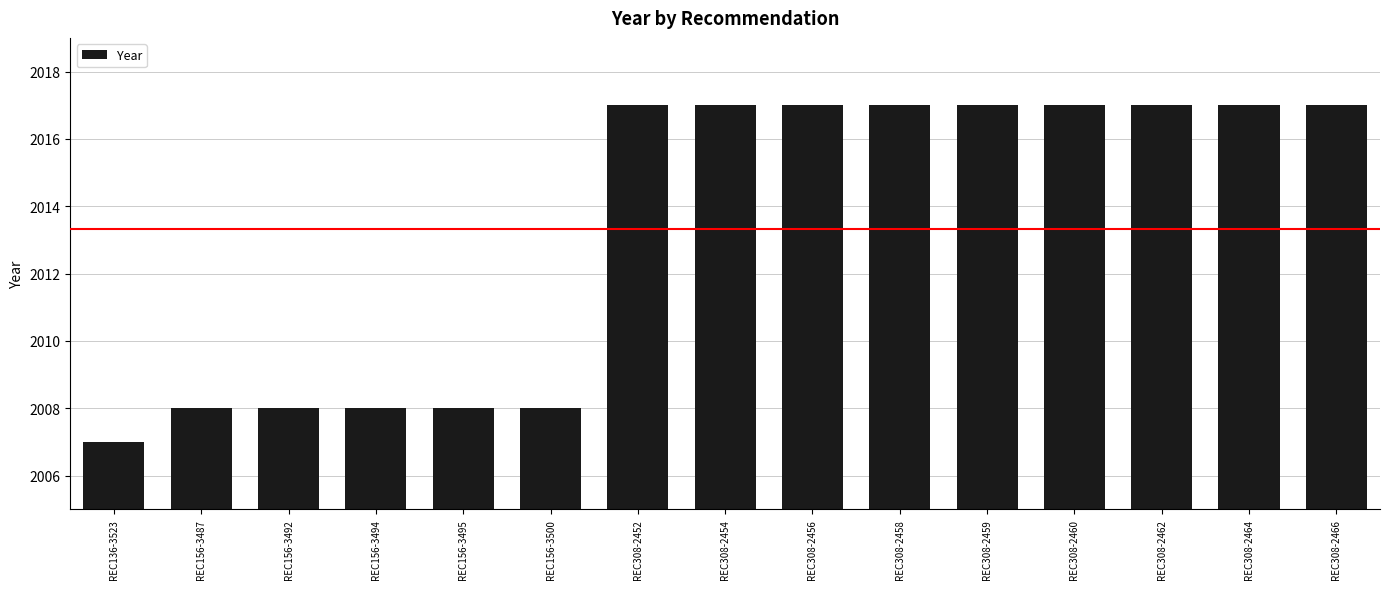

What is the greatest value displayed?

2017